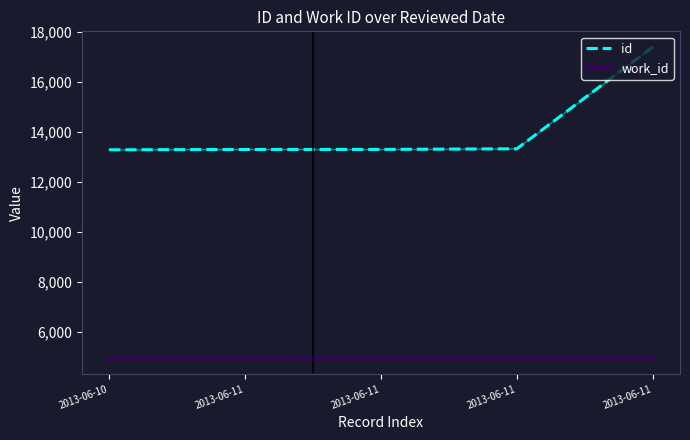

What are all the series names shown in the legend?

id, work_id